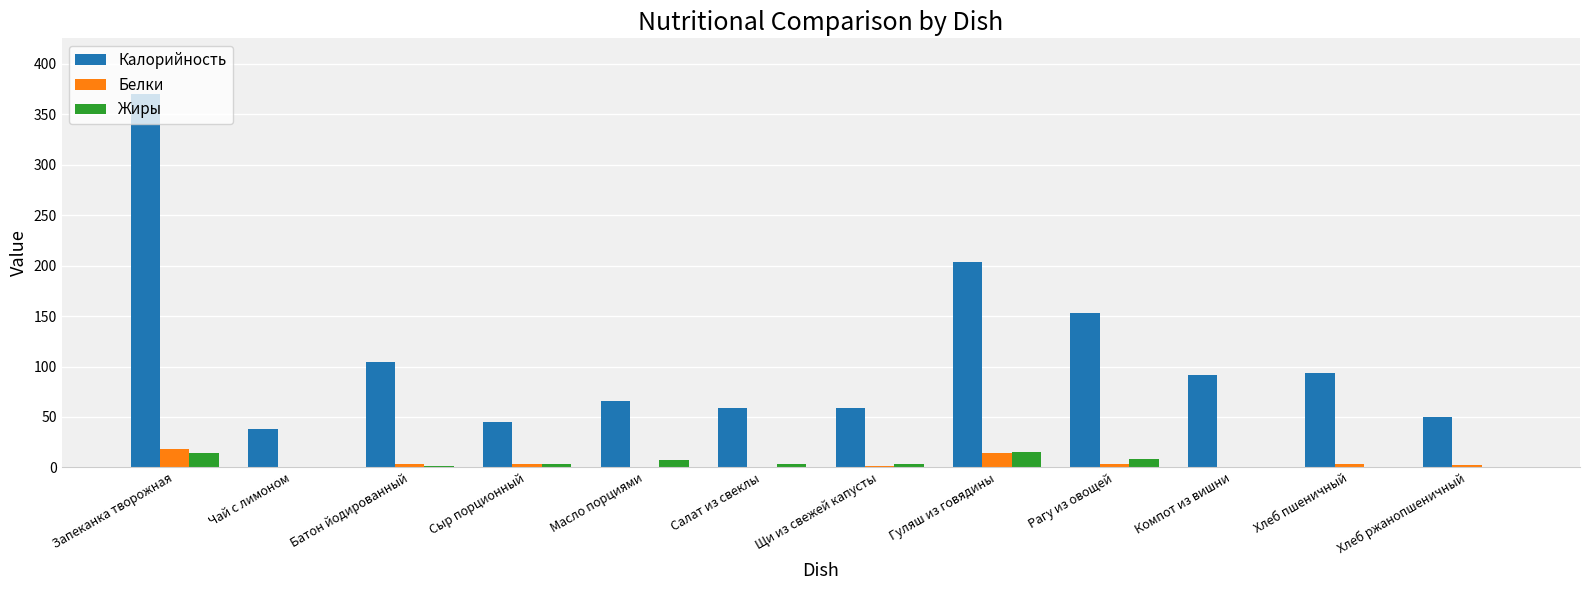

Which category has the highest value across all series?

Запеканка творожная